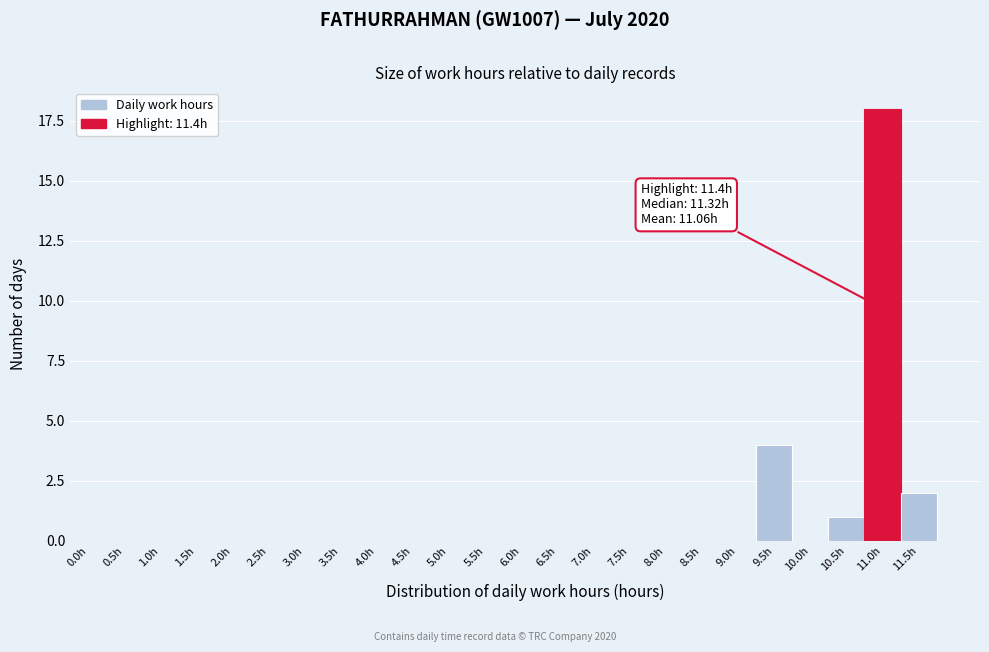

Reading left to right, list all the values displayed in this chart.

0.0h=0	0.5h=0	1.0h=0	1.5h=0	2.0h=0	2.5h=0	3.0h=0	3.5h=0	4.0h=0	4.5h=0	5.0h=0	5.5h=0	6.0h=0	6.5h=0	7.0h=0	7.5h=0	8.0h=0	8.5h=0	9.0h=0	9.5h=4	10.0h=0	10.5h=1	11.0h=18	11.5h=2